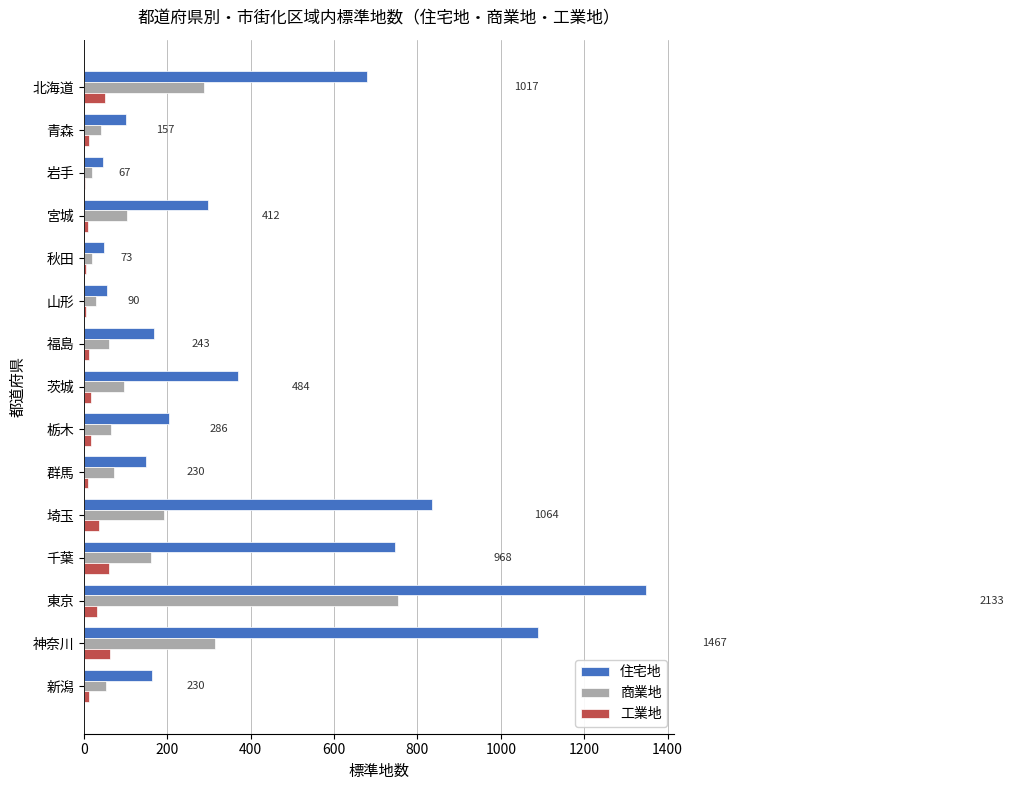

Which series has the largest total across all categories?

住宅地